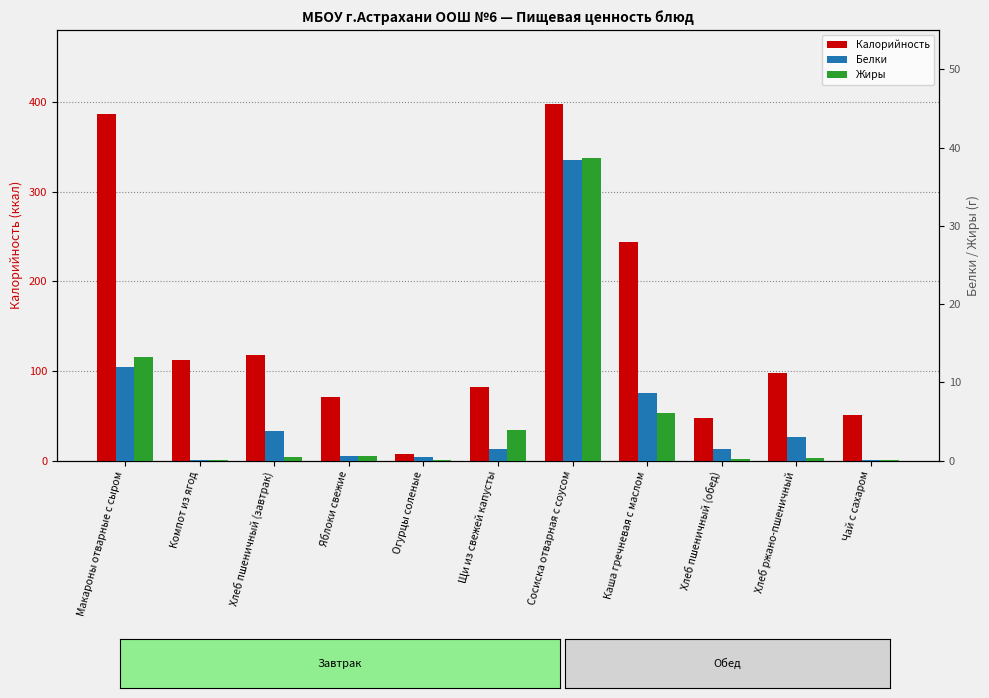

How many bars are there in each group?

3